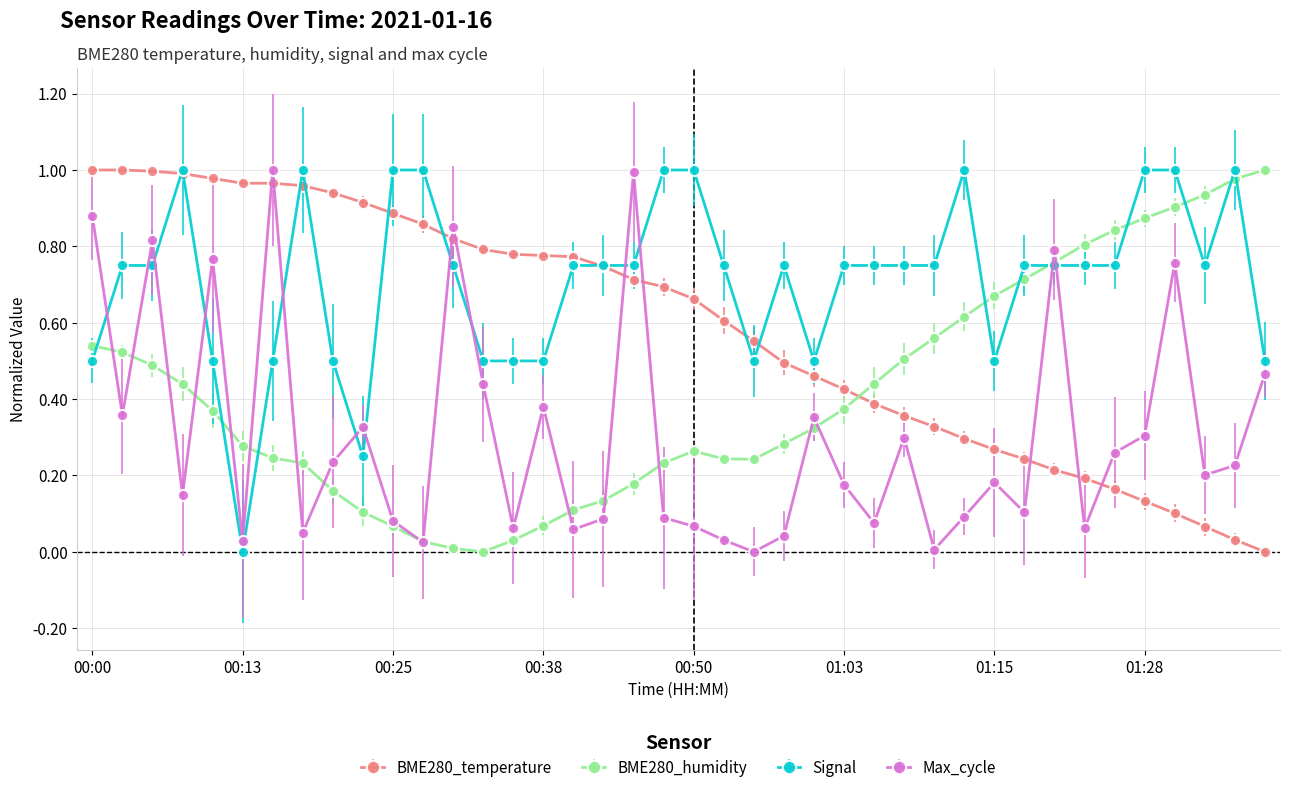

True or false: Signal has more than 0 points higher than both neighbors.

True